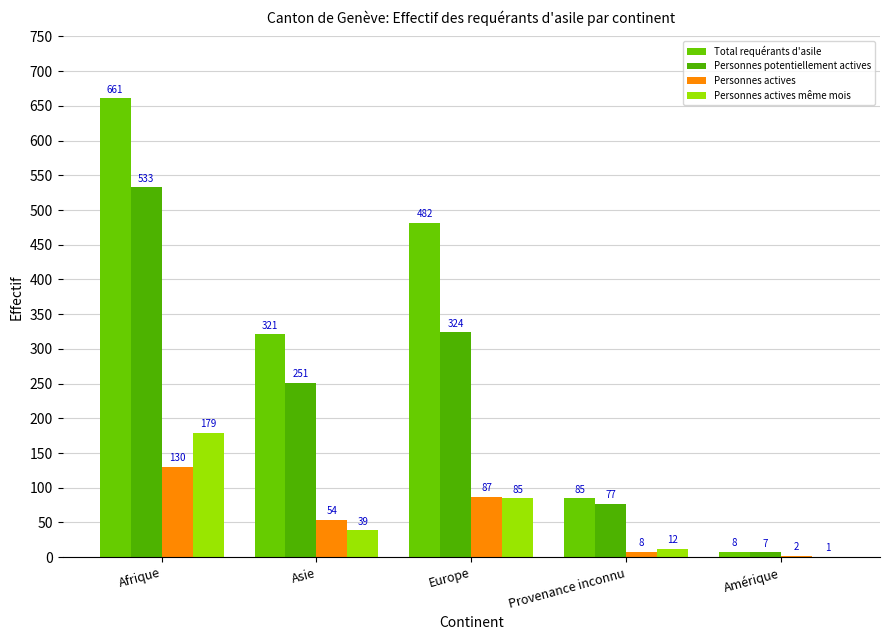

What is the sum of all Personnes potentiellement actives values?

1192